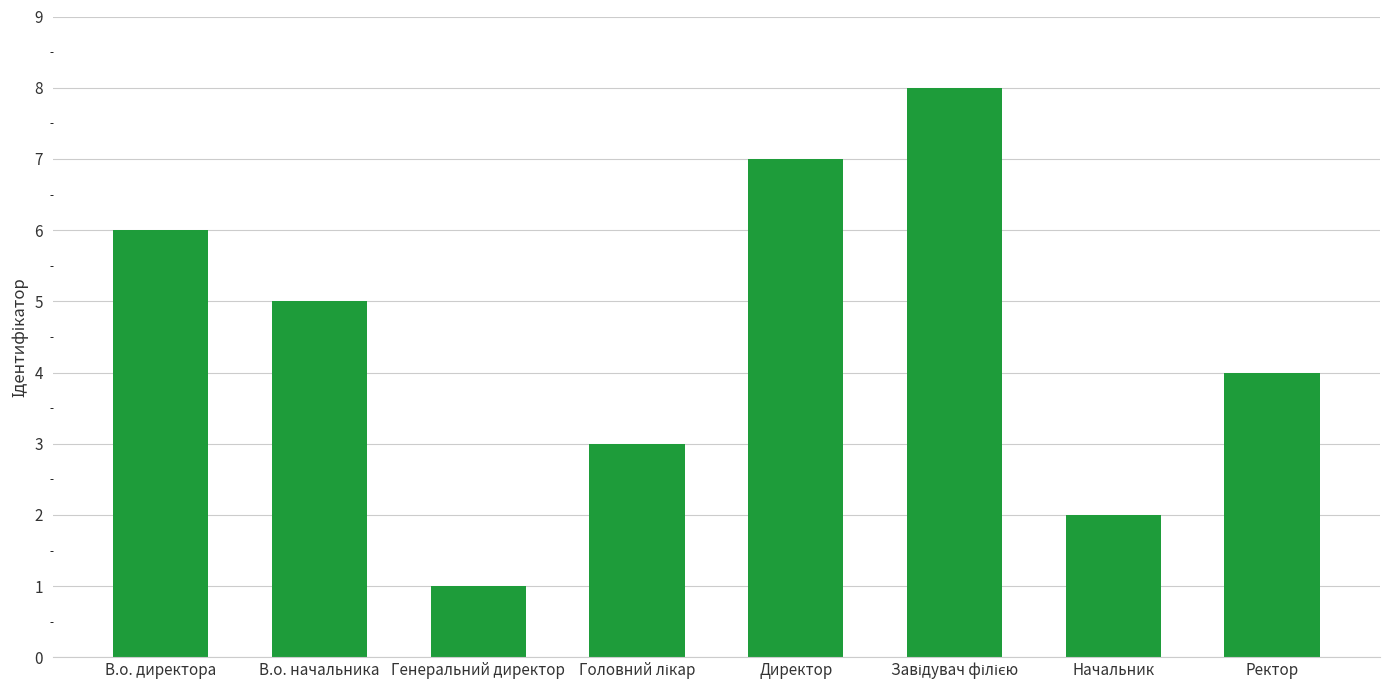

How many values are below 5?

4